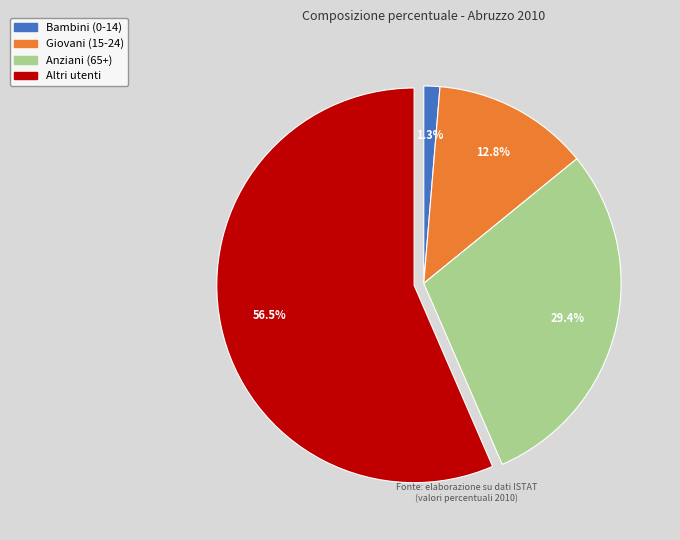

Count the number of slices in the pie.

4